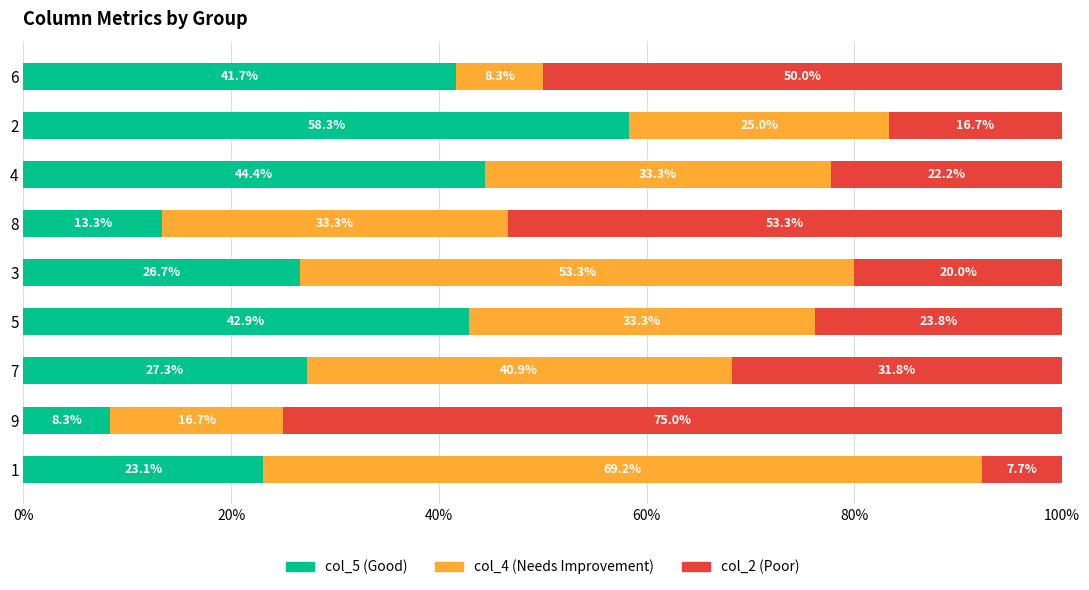

What is the total value across all series at 2?

100.0